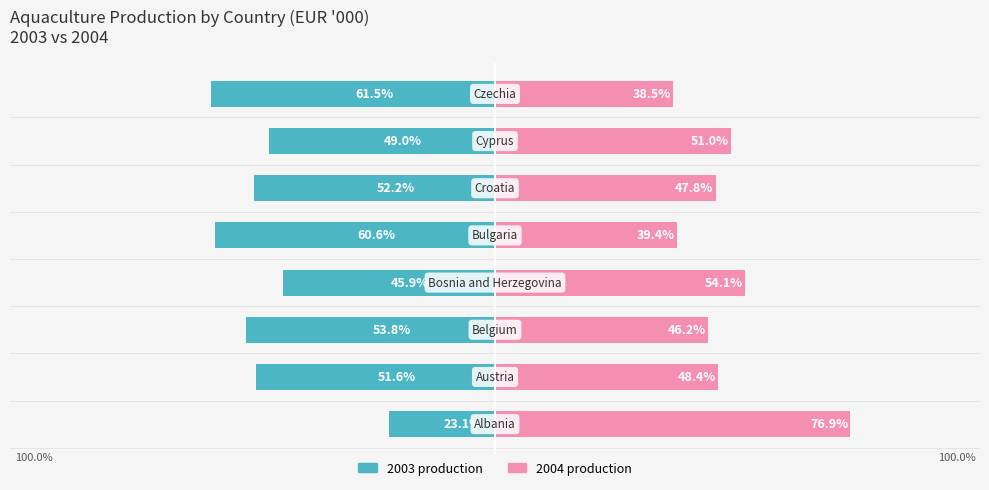

The value of 2003 production at −100 is -10.9. True or false?

False